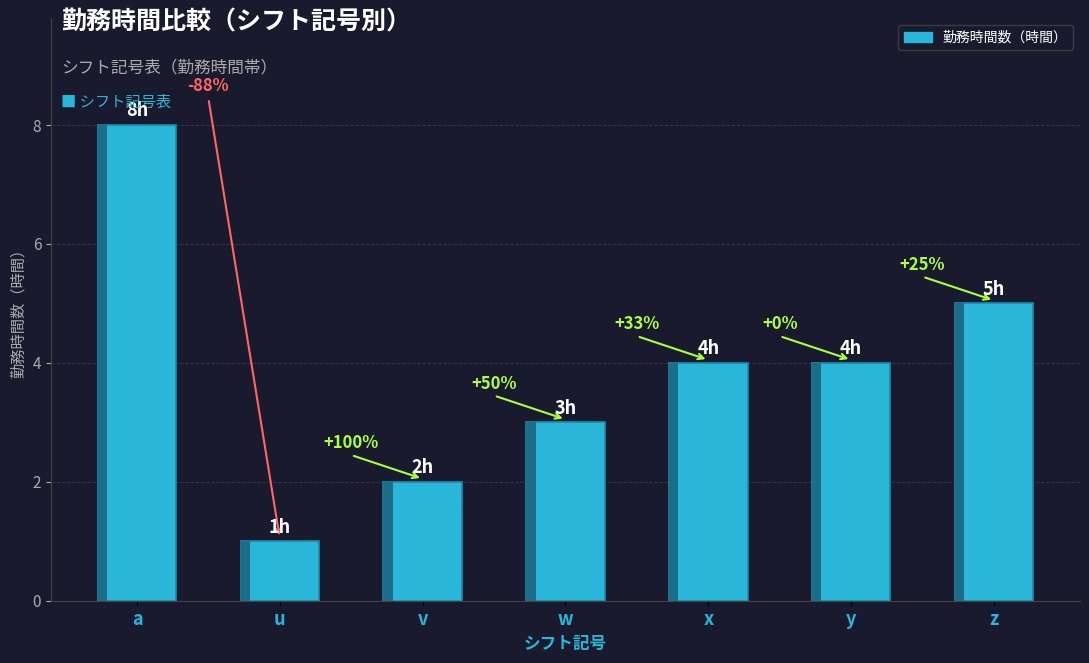

Rank the categories by value from lowest to highest.

u, v, w, x, y, z, a